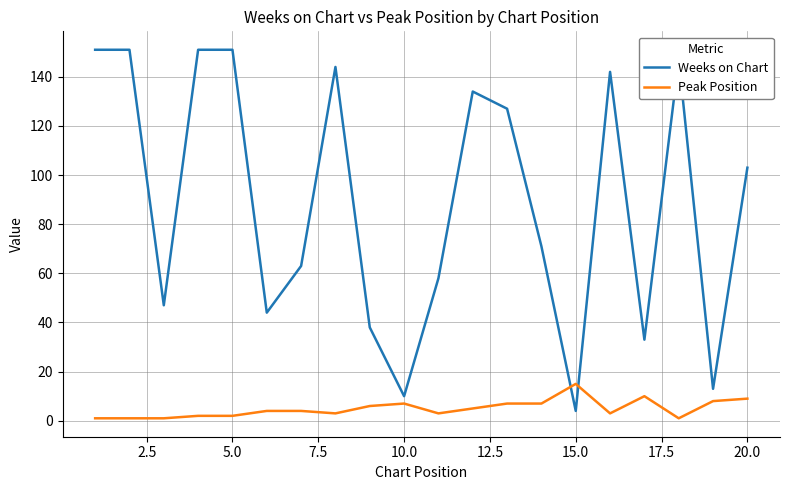

Rank the series by their maximum value, from lowest to highest.

Peak Position, Weeks on Chart